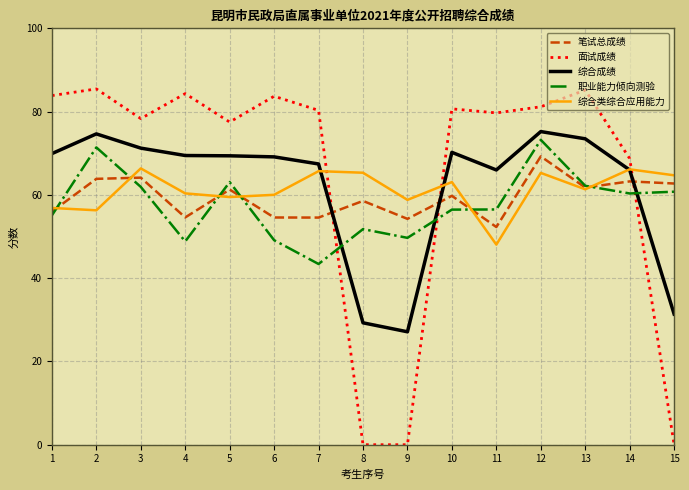

True or false: 面试成绩 has more than 2 interior local peaks.

True